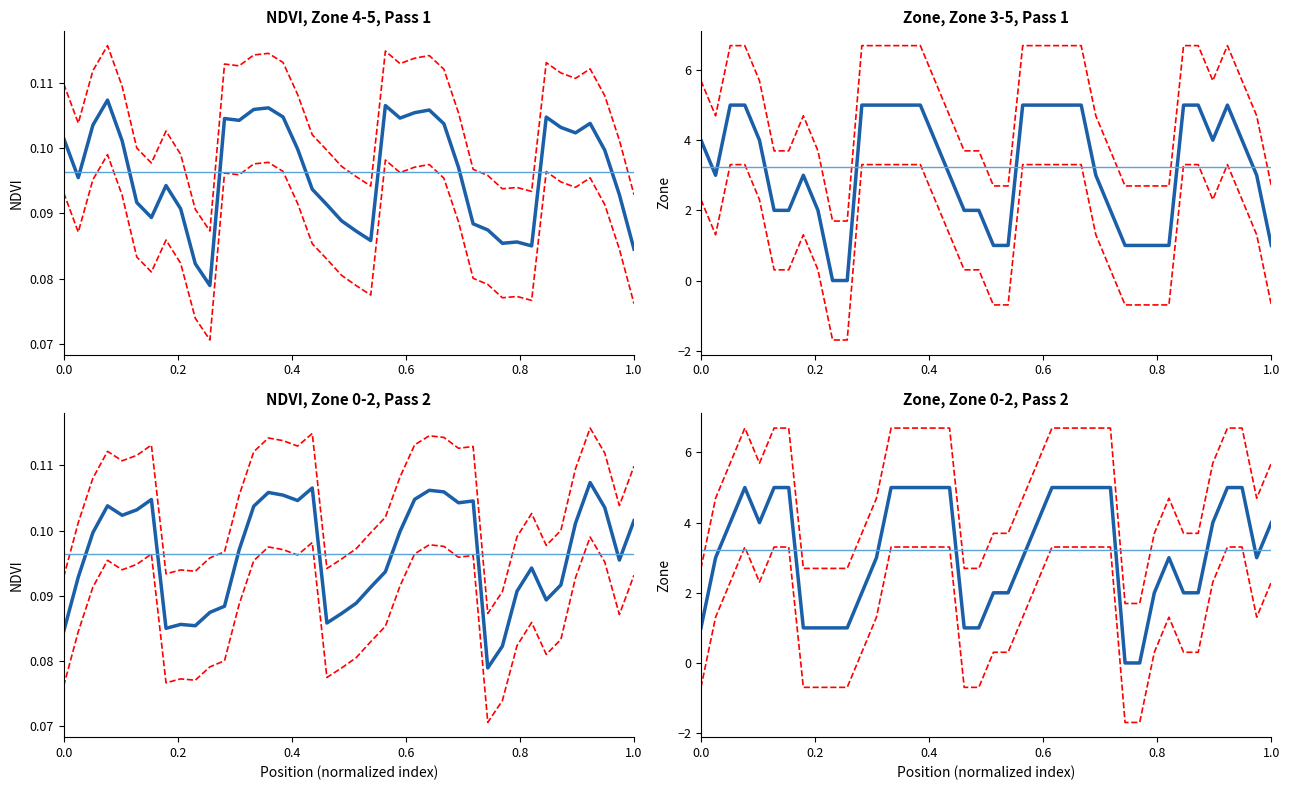

At how many categories does at least one series exceed 3?

31